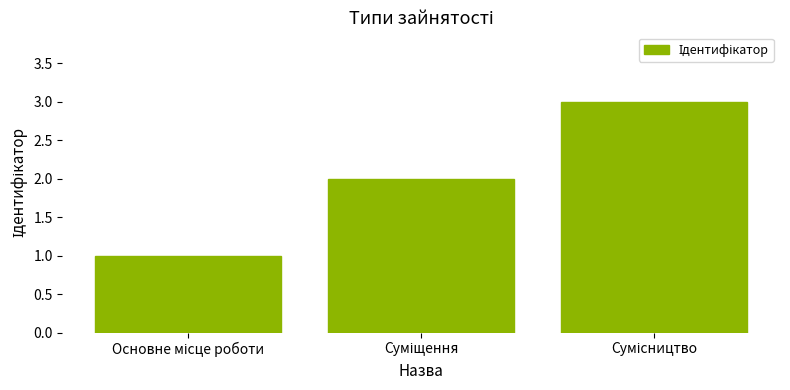

What is the maximum value shown in the chart?

3